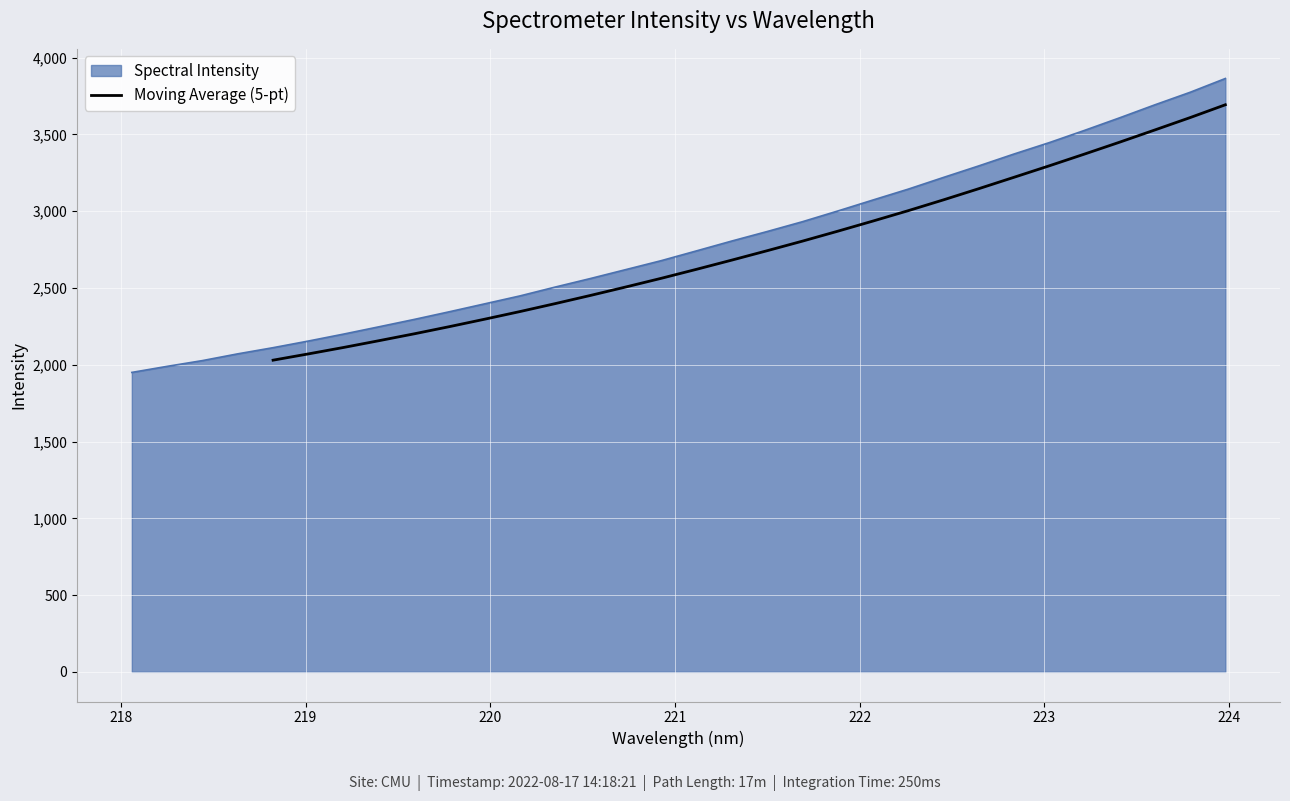

What is the lowest value of the Moving Average (5-pt) series?

2030.0